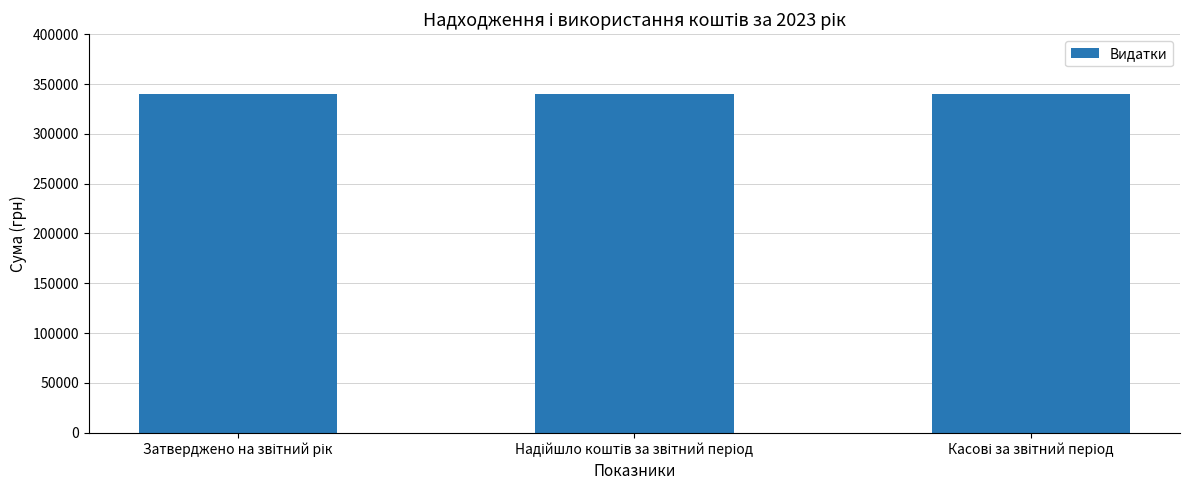

What is the sum of all values?

1019998